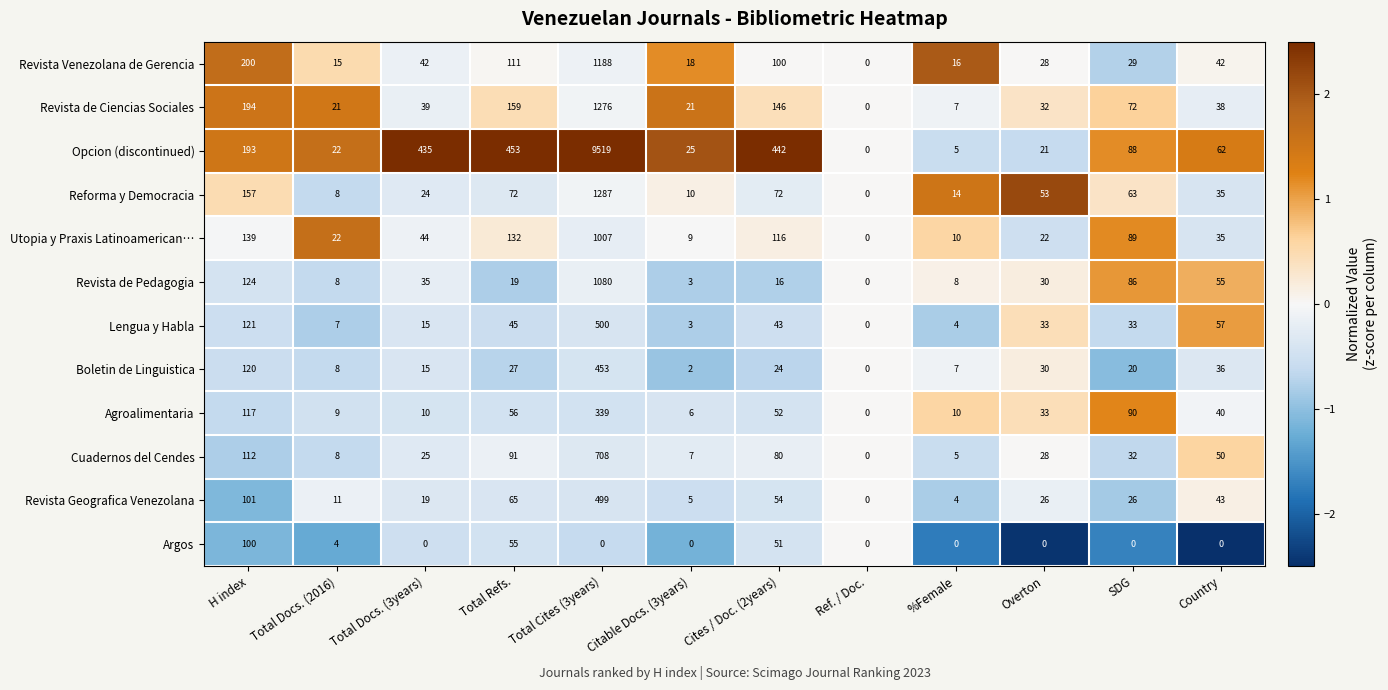

What is the highest value of the Opcion (discontinued) series?

9519